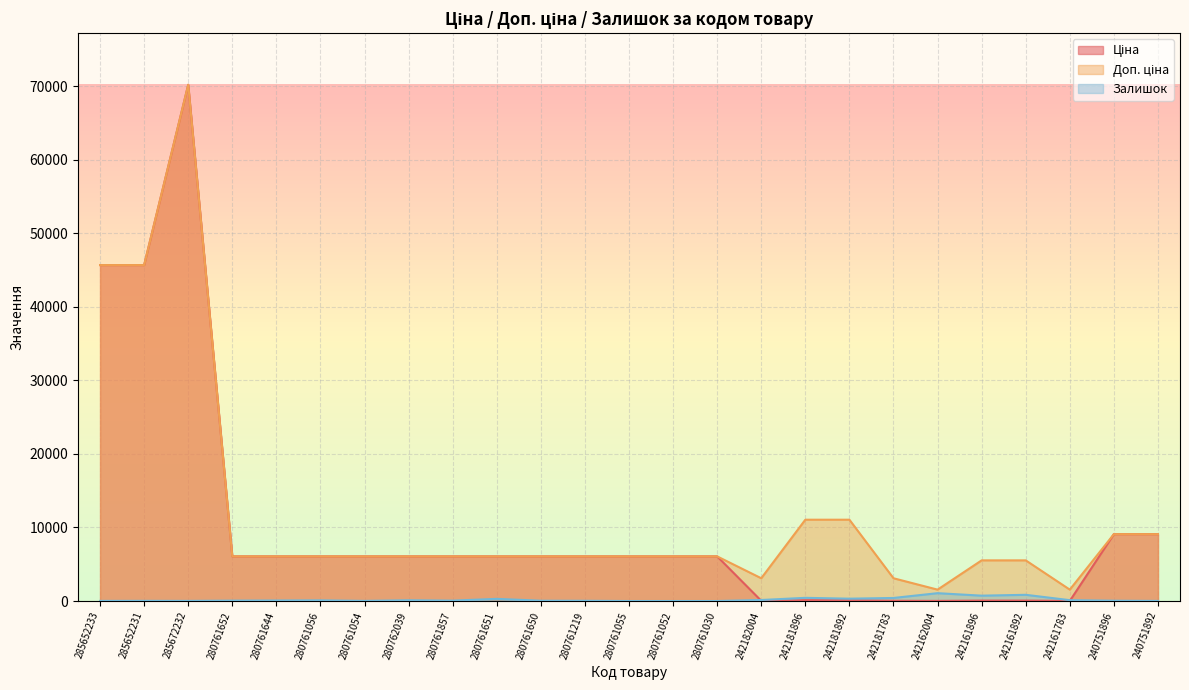

True or false: Ціна and Доп. ціна intersect in this chart.

False